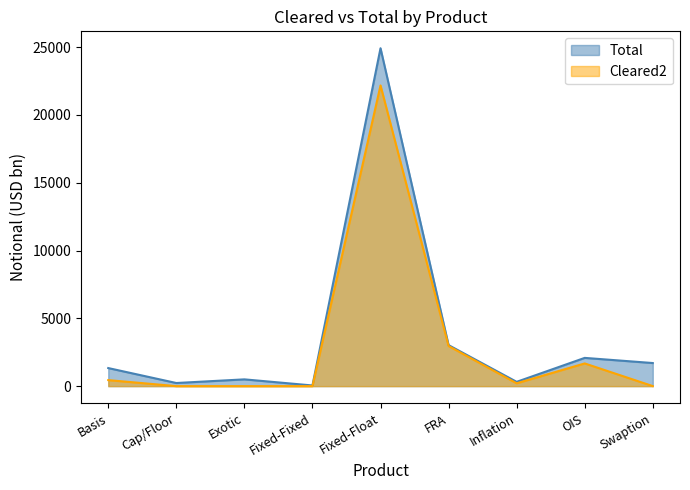

How many values in the Total series are below 1332?

4